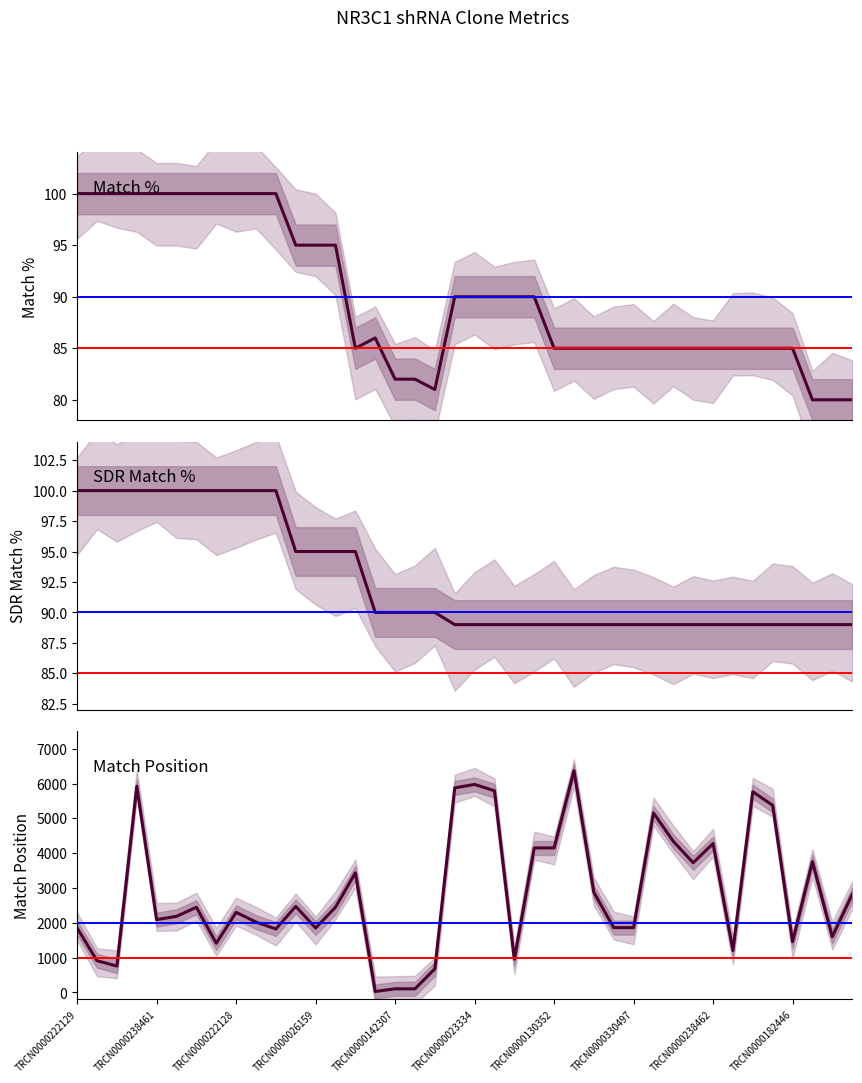

At how many categories does at least one series exceed 4157?

10